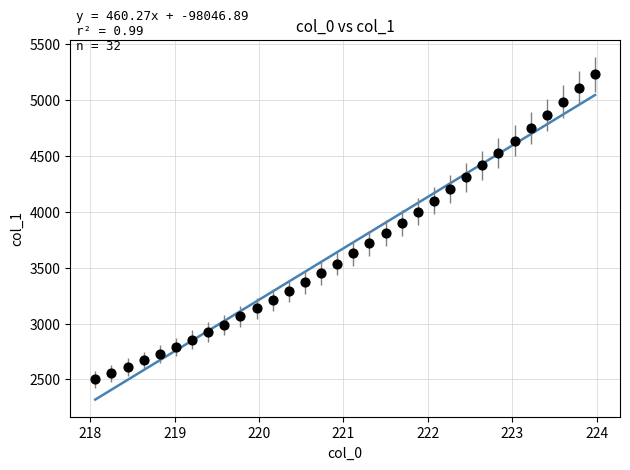

What is the range of X values (max minus min)?

5.9